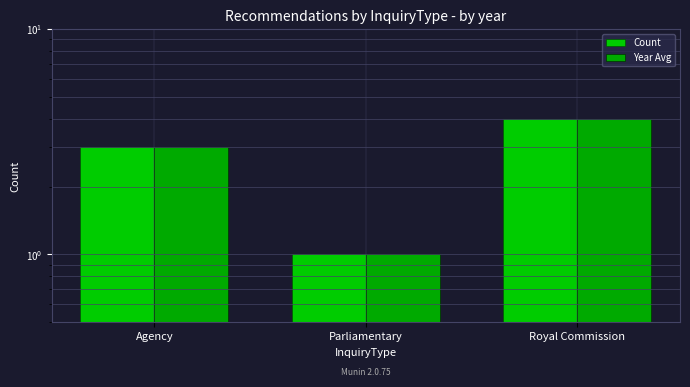

What is the sum of the Count values at Parliamentary and Agency?

4